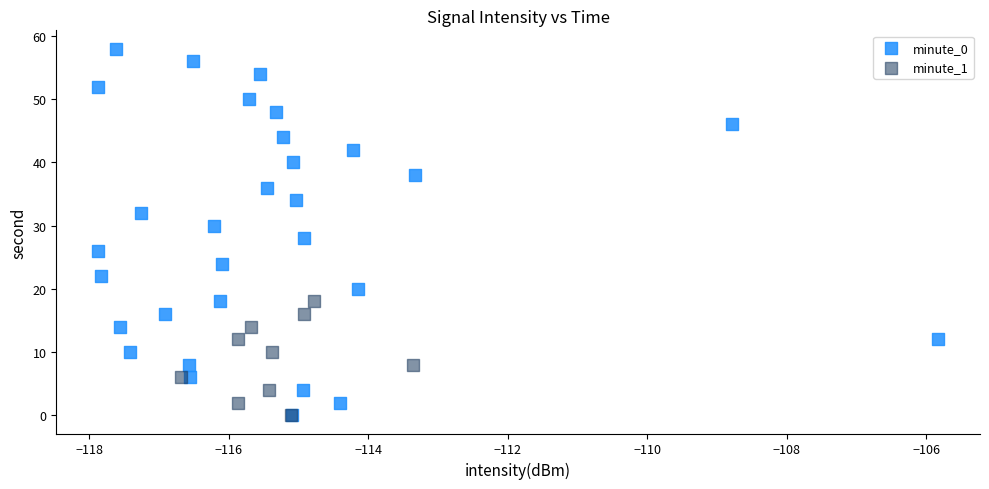

Which series has the largest Y range (max minus min)?

minute_0